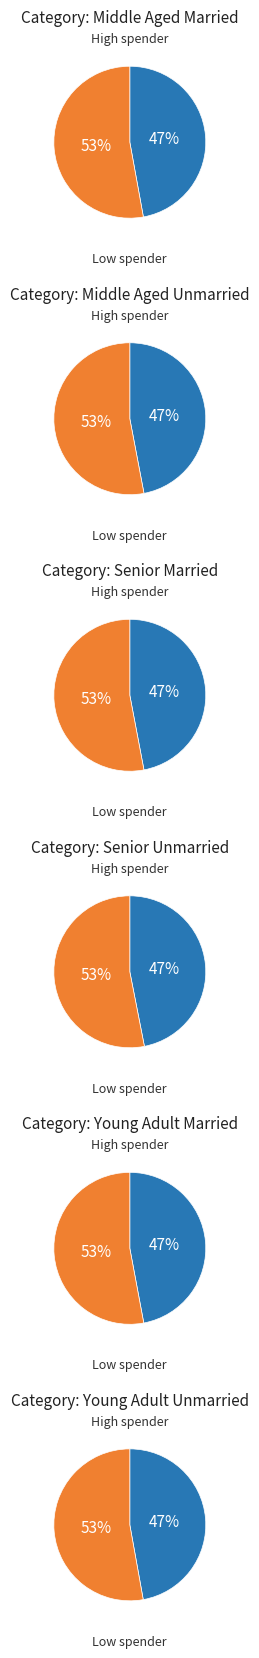

True or false: 4 accounts for 1% of the total.

False